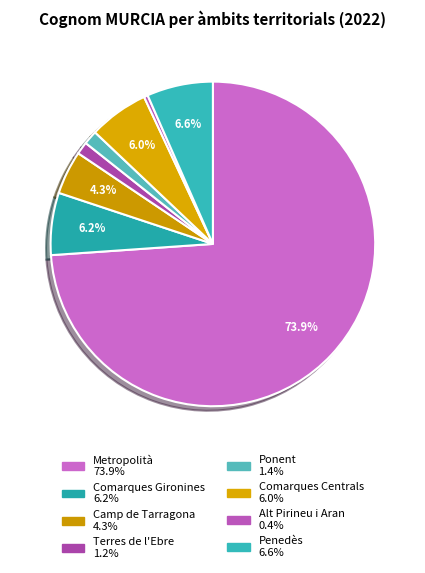

To the nearest percent, what portion does Comarques Centrals represent?

6%